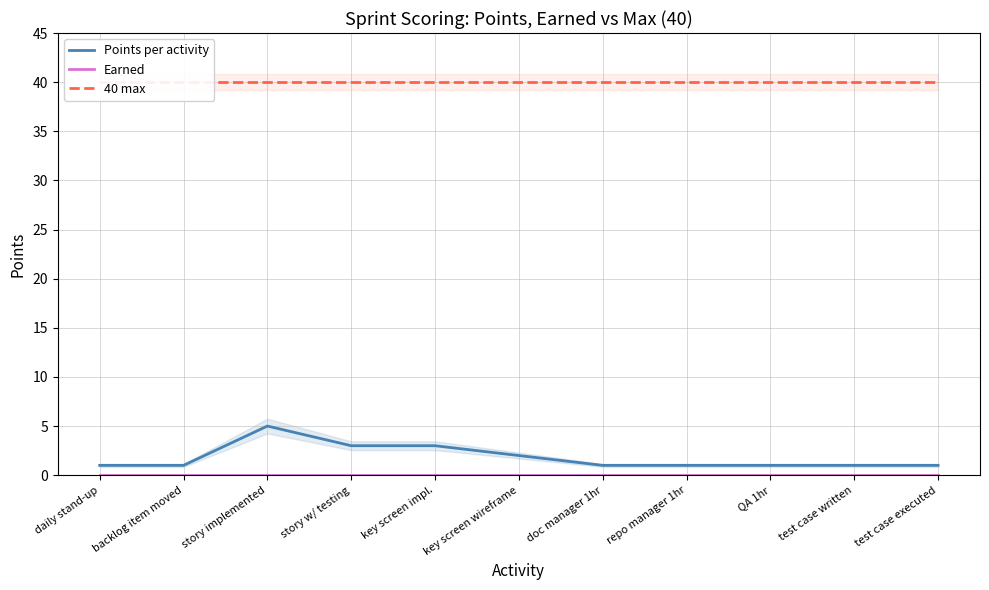

Reading right to left, extract all data points from this chart.

Points per activity: 1	1	1	1	1	2	3	3	5	1	1
Earned: 0	0	0	0	0	0	0	0	0	0	0
40 max: 40	40	40	40	40	40	40	40	40	40	40